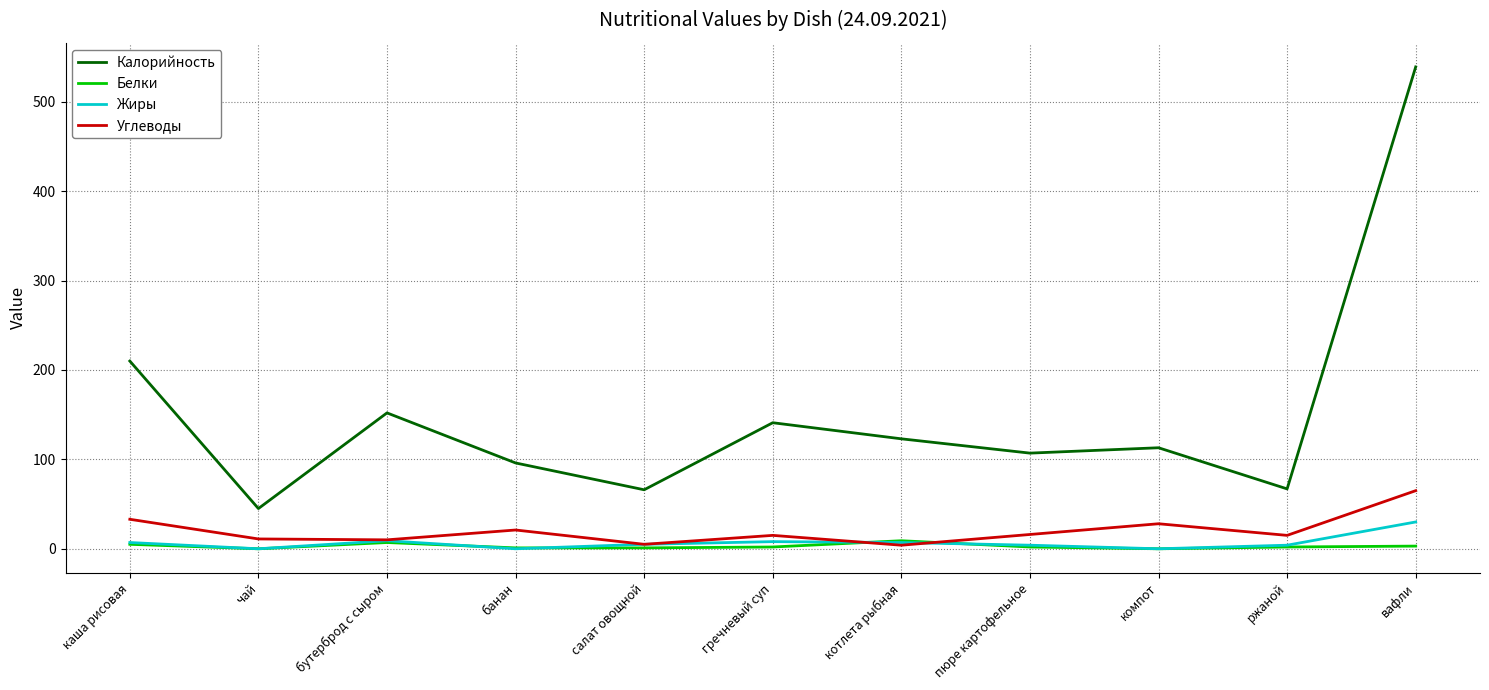

True or false: Жиры has more than 0 points higher than both neighbors.

True